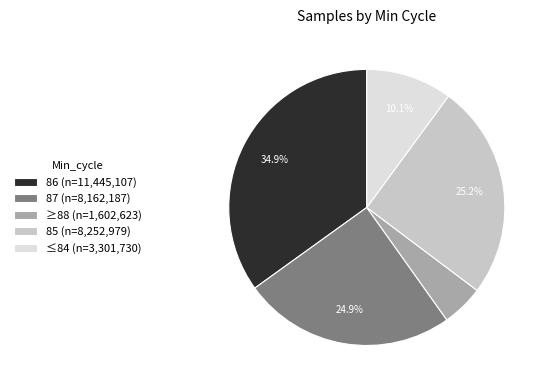

Does any single category account for the majority?

No